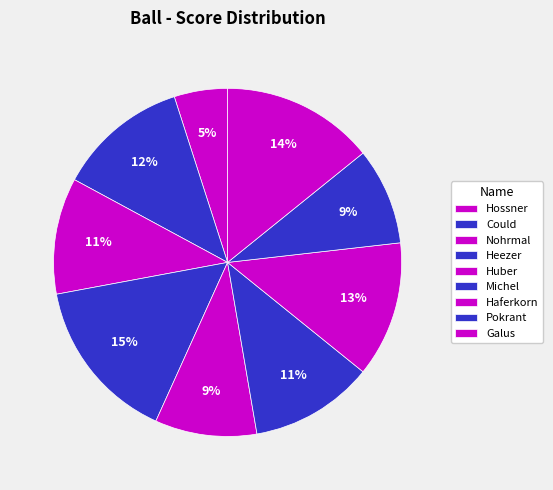

Is there any slice that represents more than half of the pie?

No